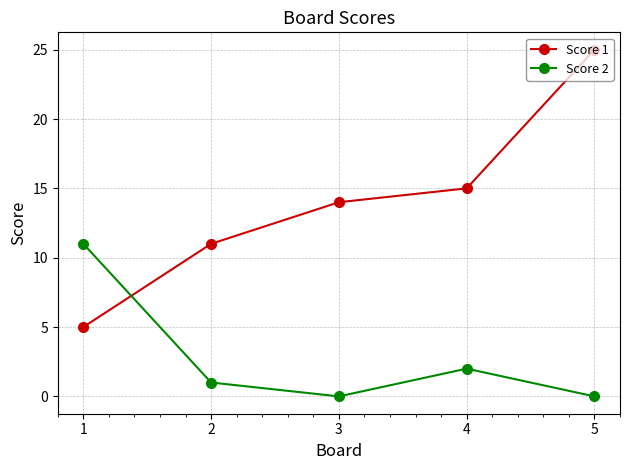

Rank the series at 2 from highest to lowest value.

Score 1, Score 2